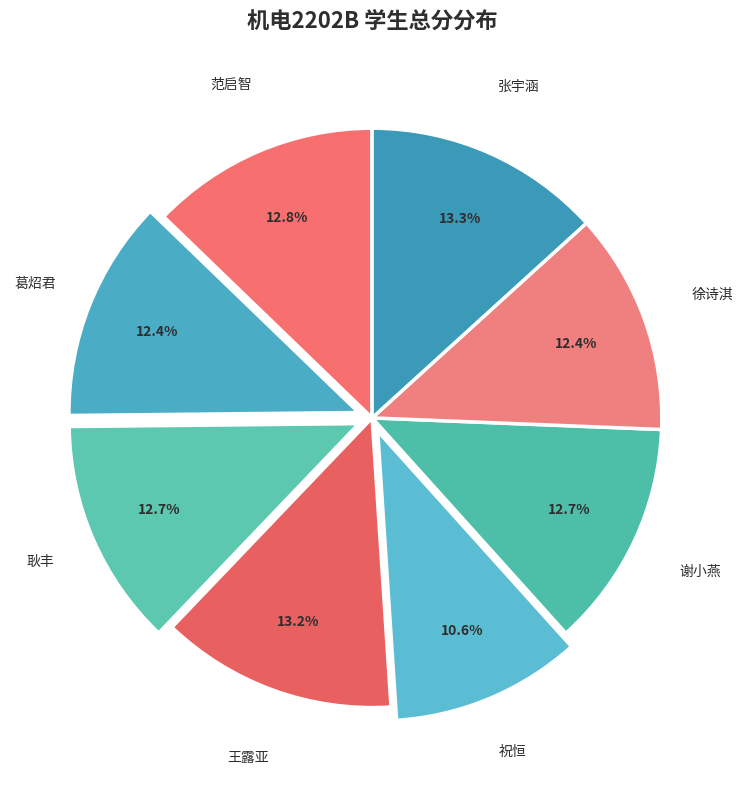

What is the total percentage of 王露亚 and 谢小燕?

25.9%